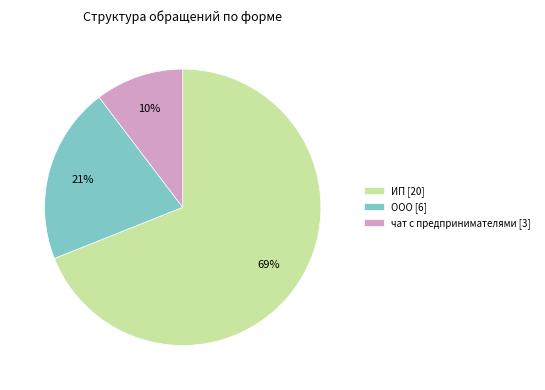

Do ИП [20] and чат с предпринимателями [3] together represent more than half of the pie?

Yes